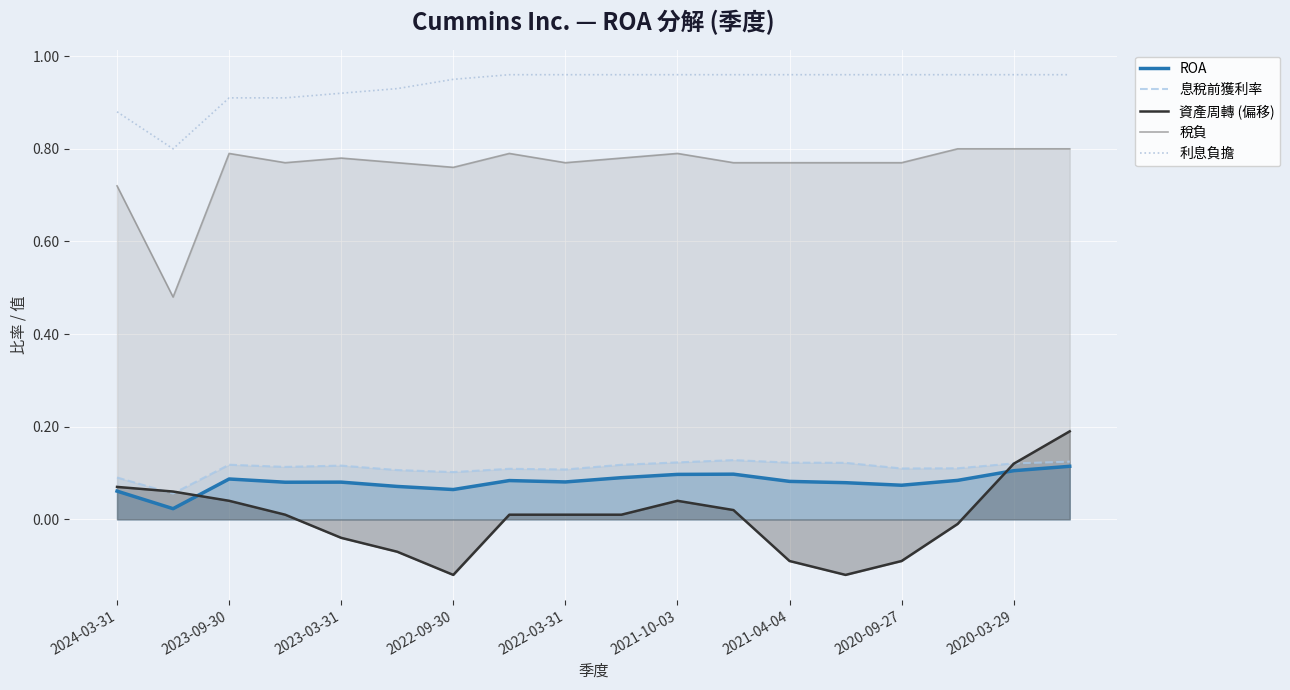

Which series has the largest range (max minus min)?

稅負